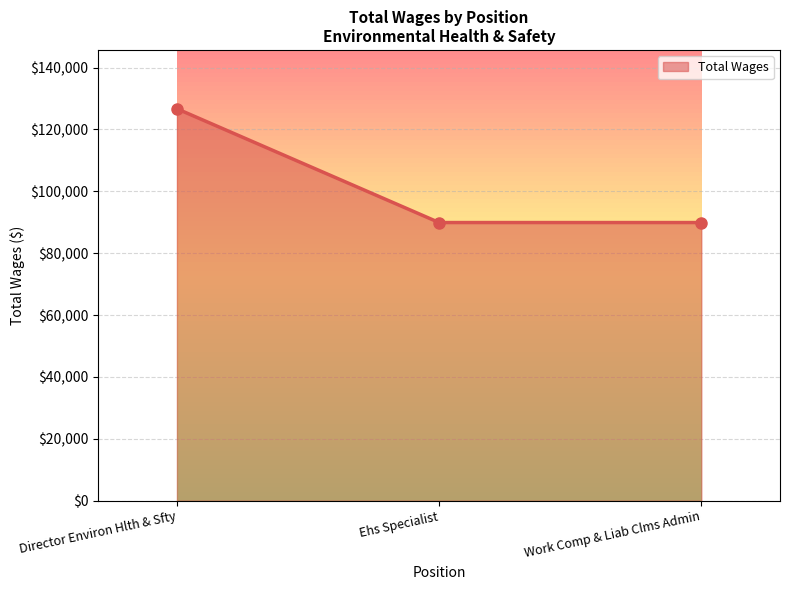

True or false: the data shows 126703 at Director Environ Hlth & Sfty.

True